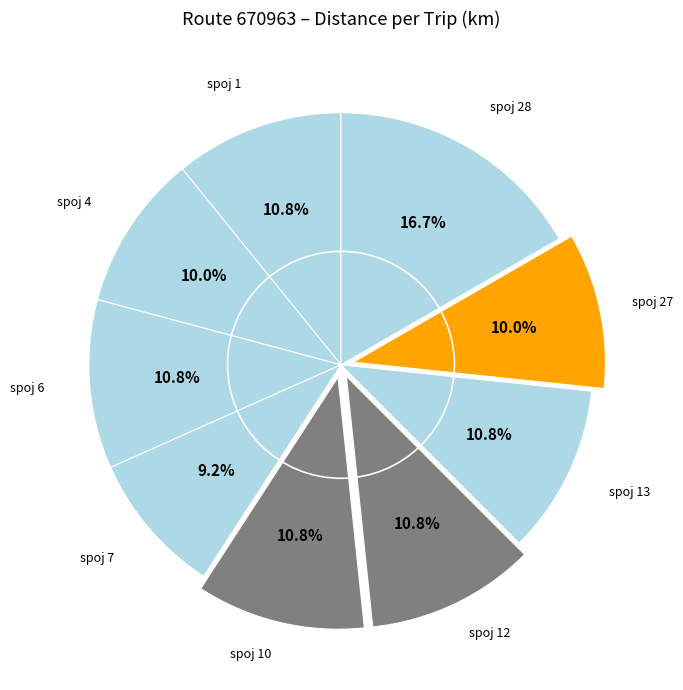

Count the number of slices in the pie.

9